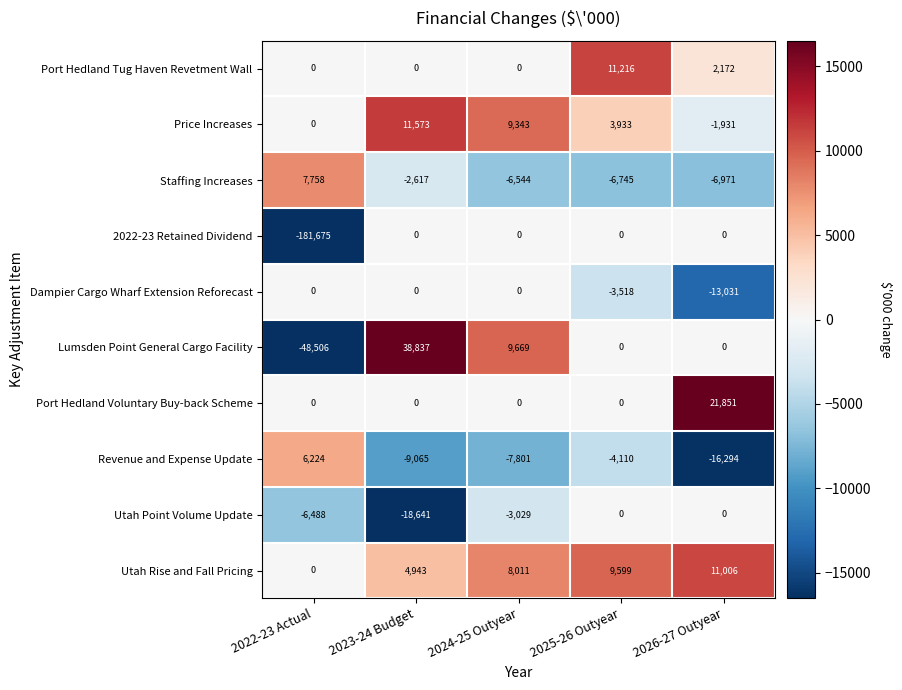

How many distinct data groups are displayed?

10